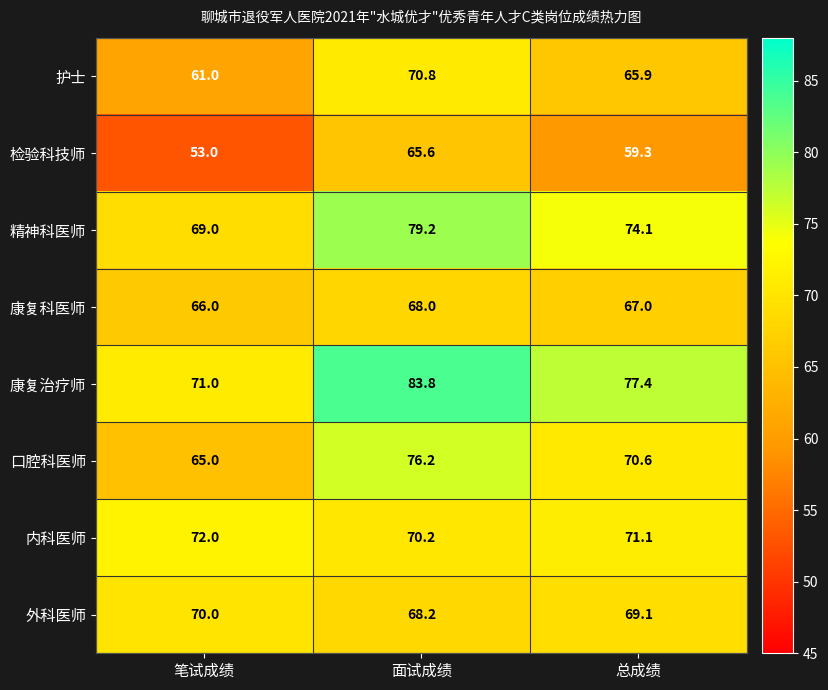

What is the sum of all 外科医师 values?

207.3